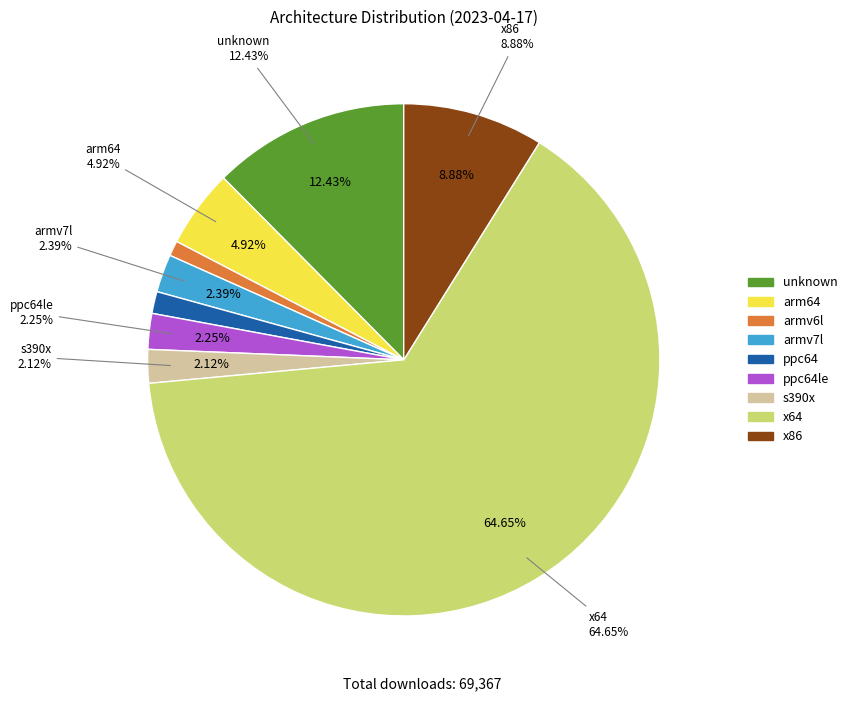

Between x64 and arm64, which is larger?

x64